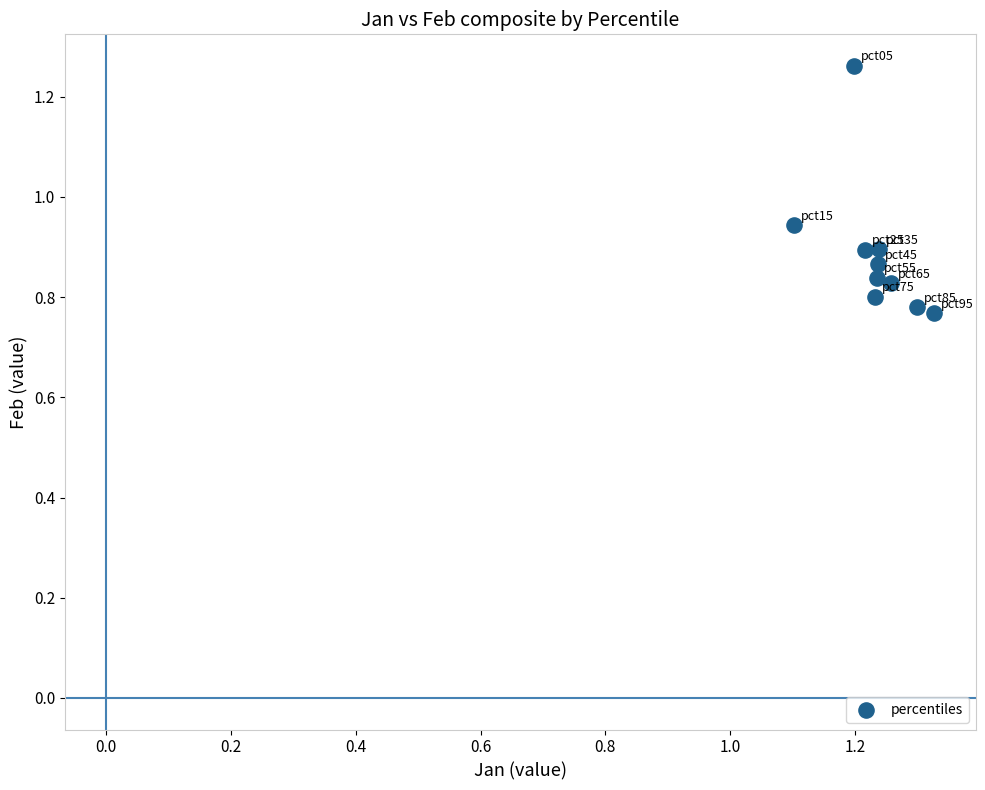

What is the range of Y values (max minus min)?

0.5